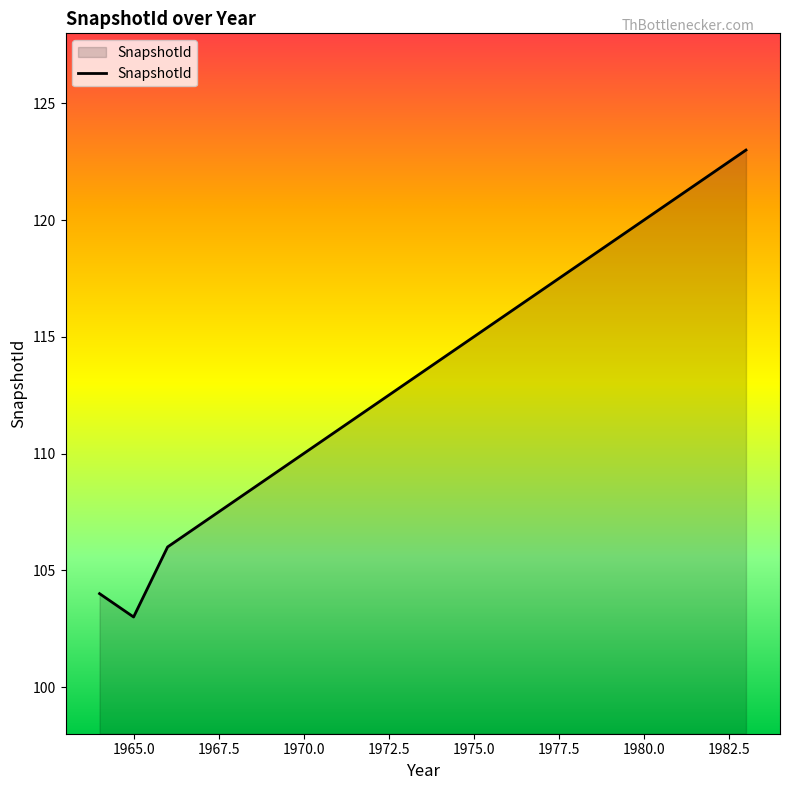

What is the difference between the maximum and minimum values?

20